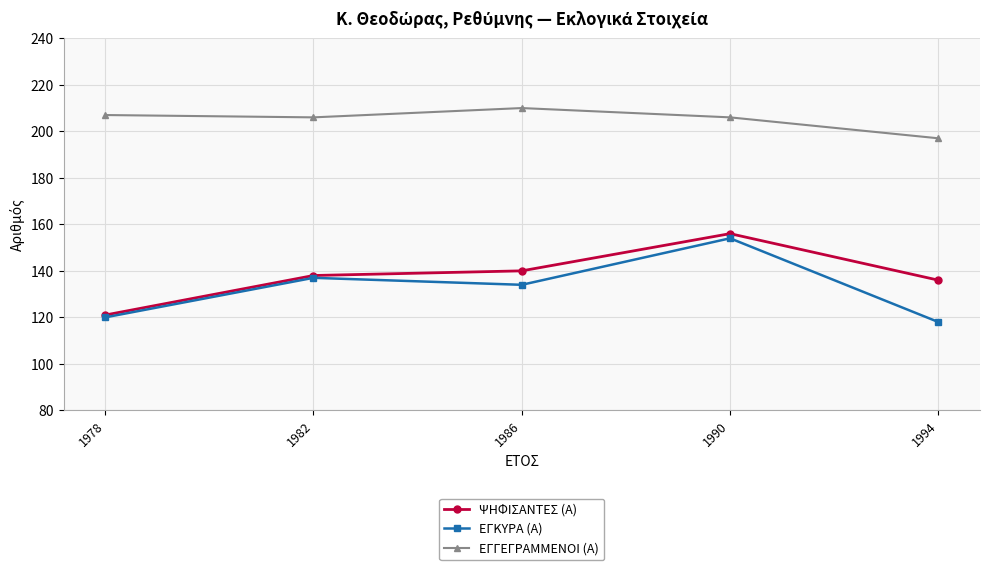

How many interior local peaks does the ΕΓΚΥΡΑ (Α) series have?

2